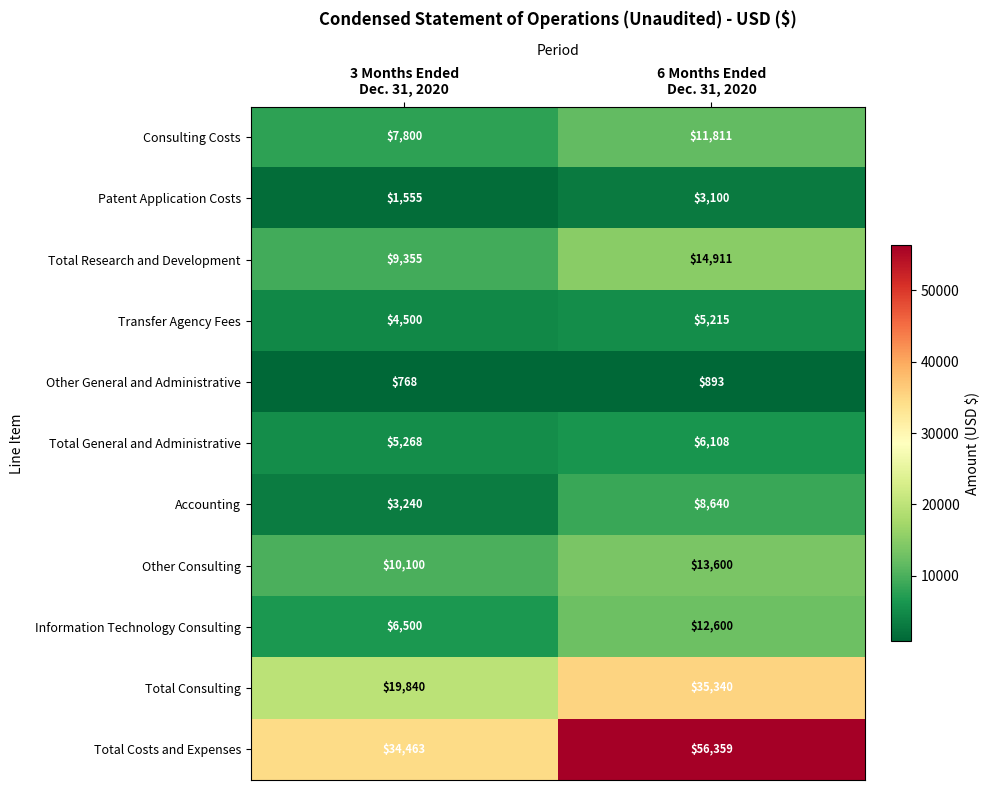

What is the lowest value of the Total Research and Development series?

9355